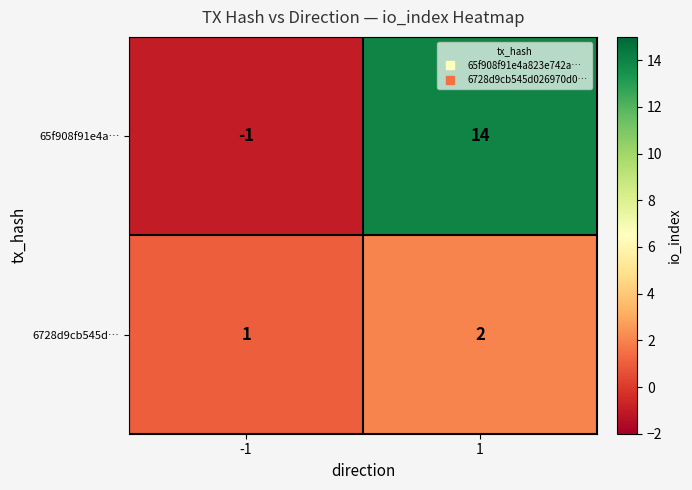

What is the sum of all 6728d9cb545d… values?

3